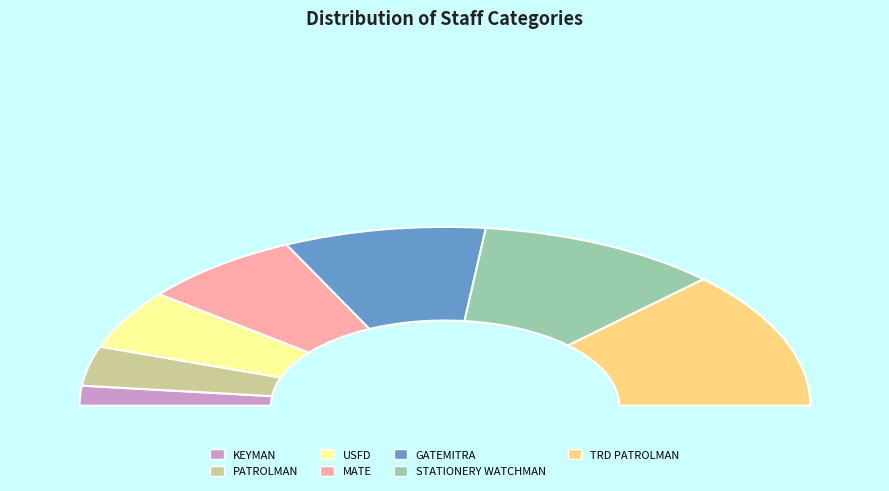

Which slice is the smallest?

KEYMAN